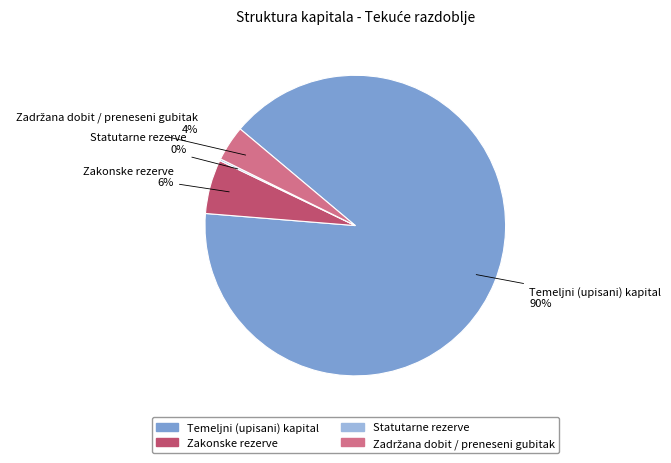

Combined, do Temeljni (upisani) kapital and Zakonske rezerve account for over 50%?

Yes